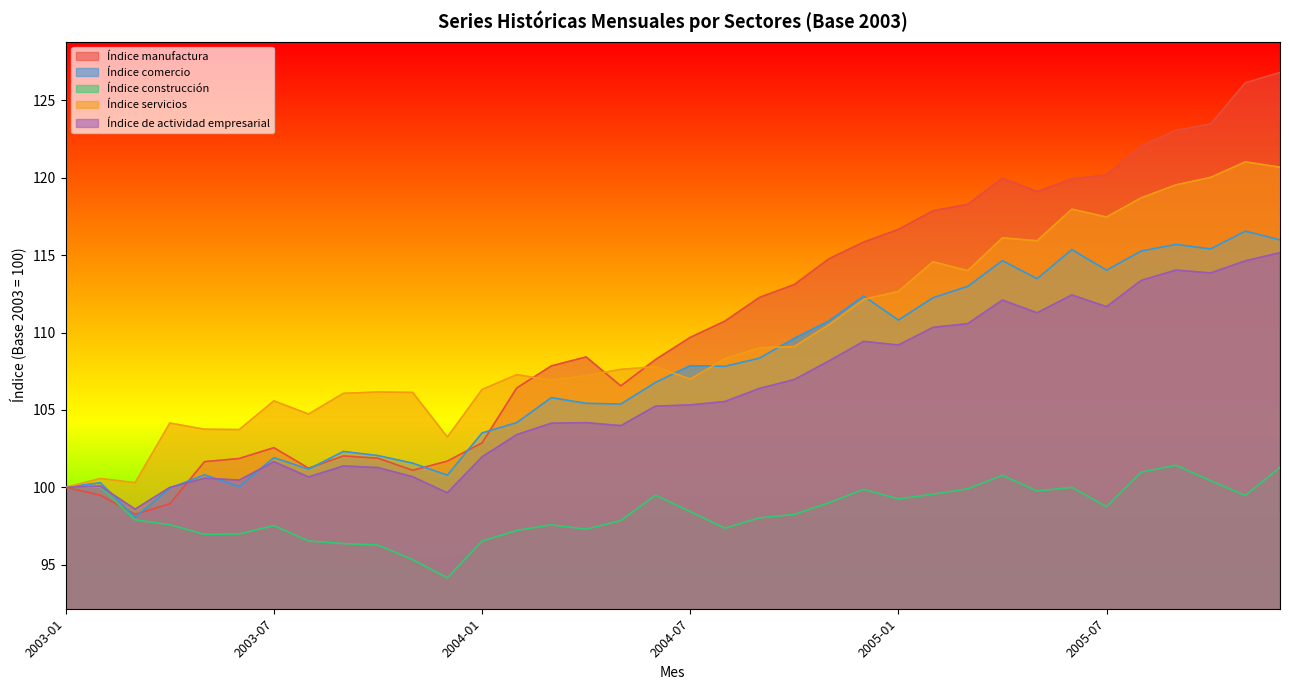

What is the total value across all series at 2003-07?

509.2